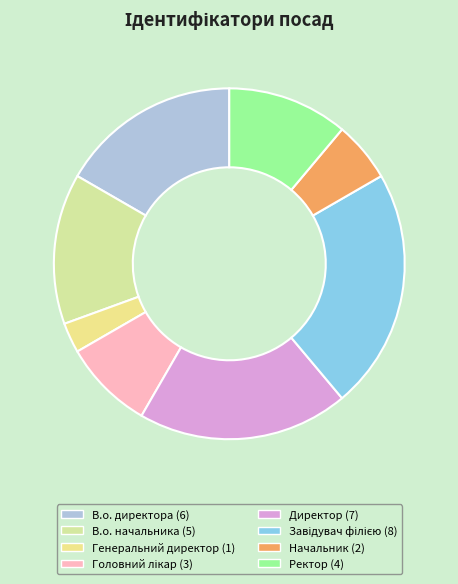

What is the change in value from В.о. директора to В.о. начальника?

-1